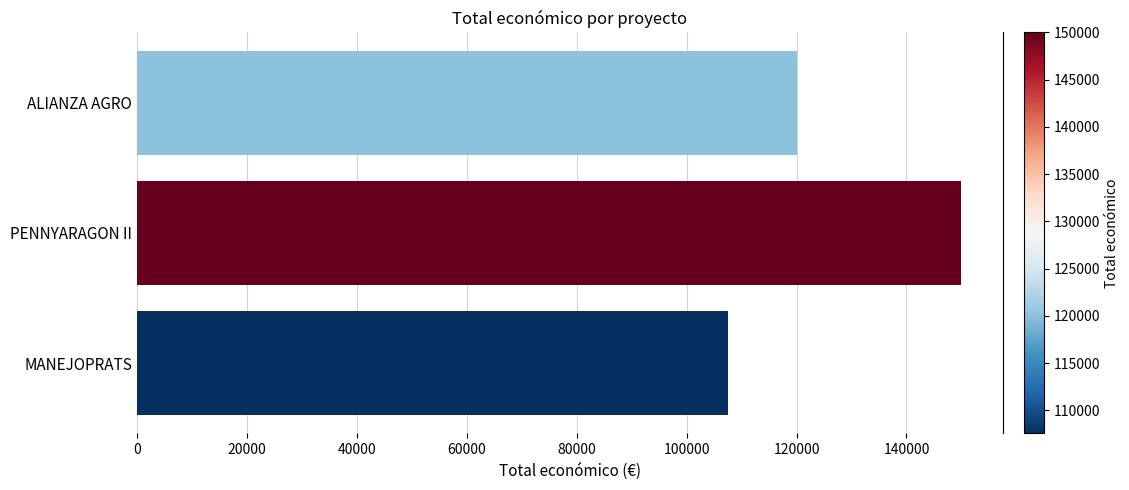

What value does the data have at MANEJOPRATS, to the nearest 100?

107600